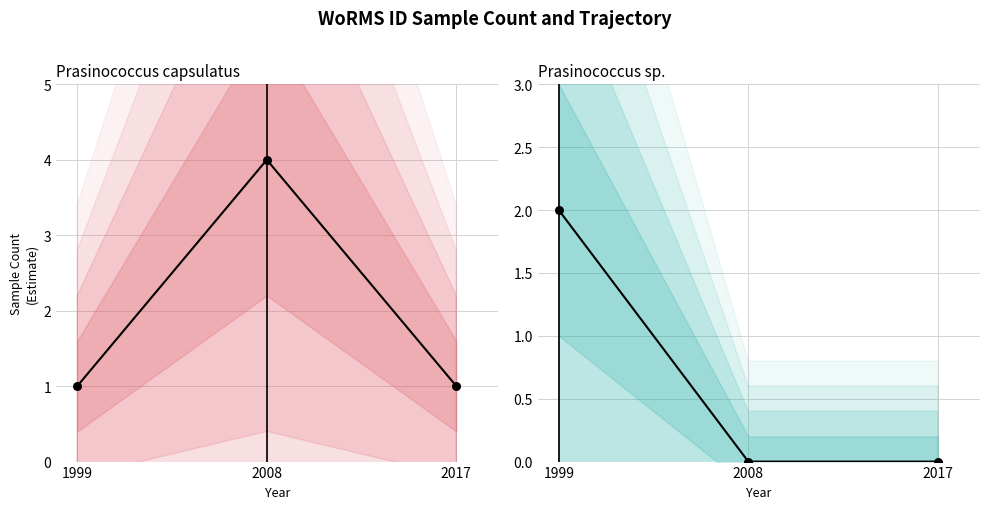

Which series has the widest spread of Y values?

Prasinococcus capsulatus